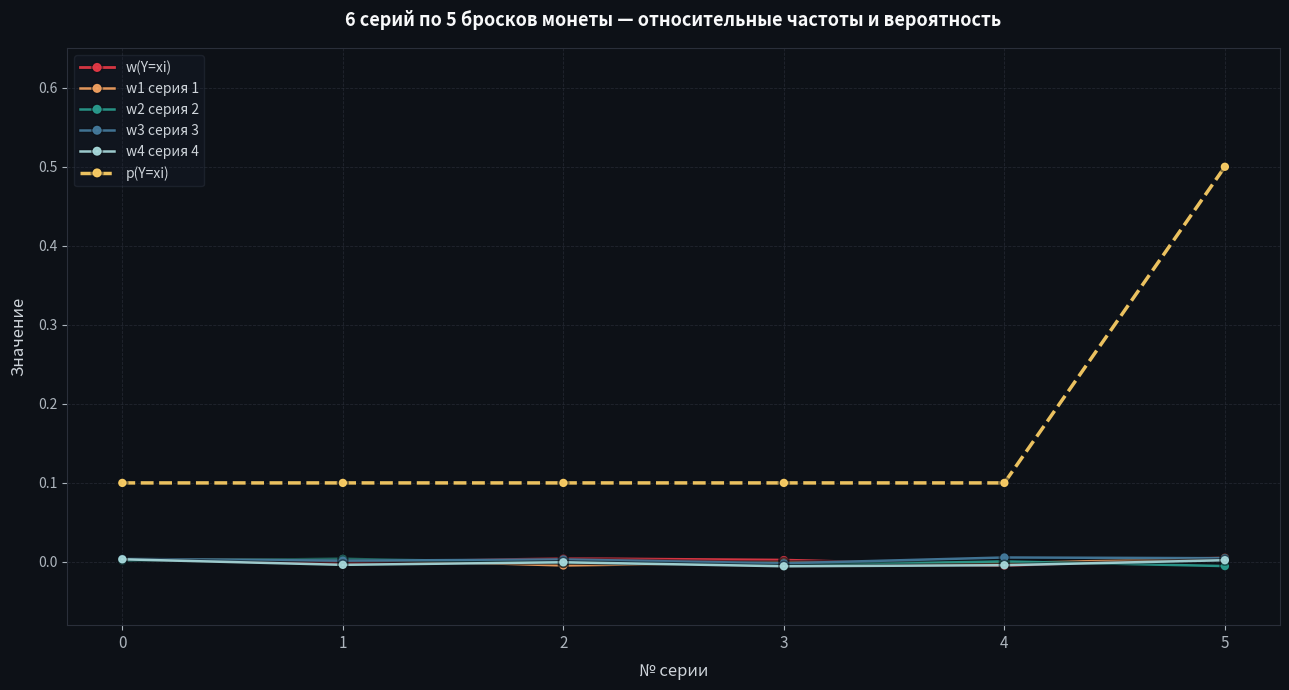

What are all the series names shown in the legend?

w(Y=xi), w1 серия 1, w2 серия 2, w3 серия 3, w4 серия 4, p(Y=xi)